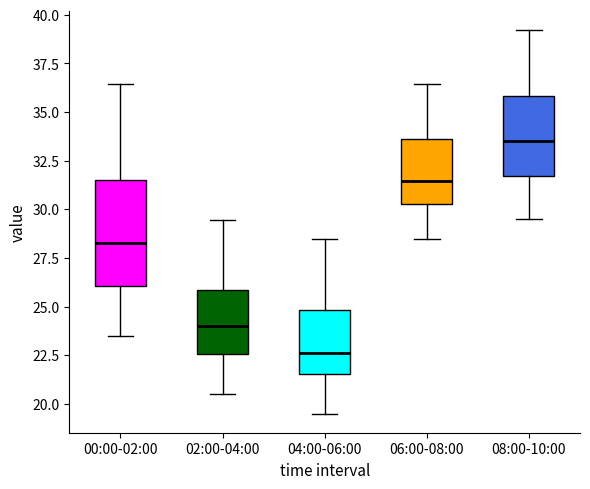

Reading left to right, read every box against the y-axis: the position of its median line, the range the box covers, and the ends of its whiskers. The values are not printed on the chart, so give them approximately, as read against the axis.

00:00-02:00: median 28.5, box 26.0 to 31.5, whiskers 23.5 to 36.5
02:00-04:00: median 24.0, box 22.5 to 26.0, whiskers 20.5 to 29.5
04:00-06:00: median 22.5, box 21.5 to 25.0, whiskers 19.5 to 28.5
06:00-08:00: median 31.5, box 30.5 to 33.5, whiskers 28.5 to 36.5
08:00-10:00: median 33.5, box 31.5 to 36.0, whiskers 29.5 to 39.0